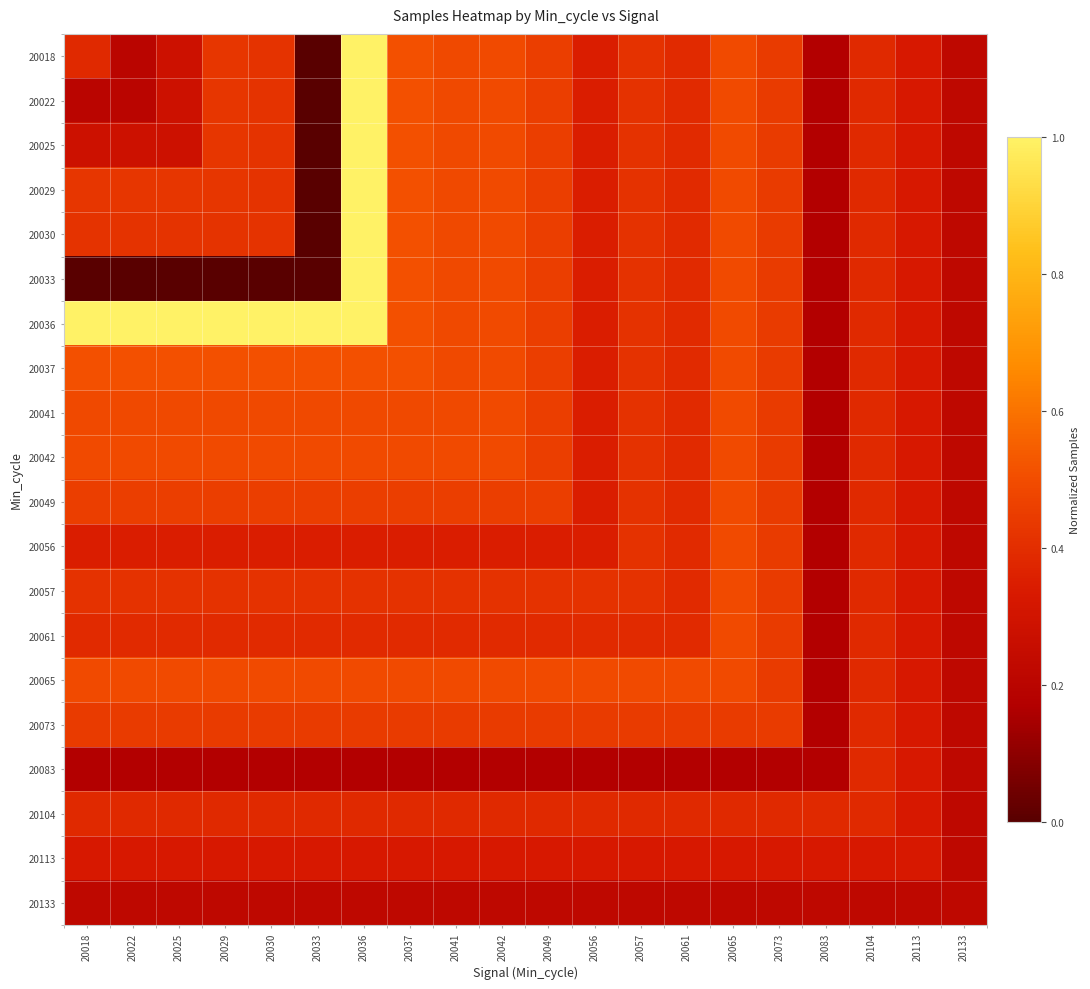

Between 20065 and 20022, which is larger?

20065